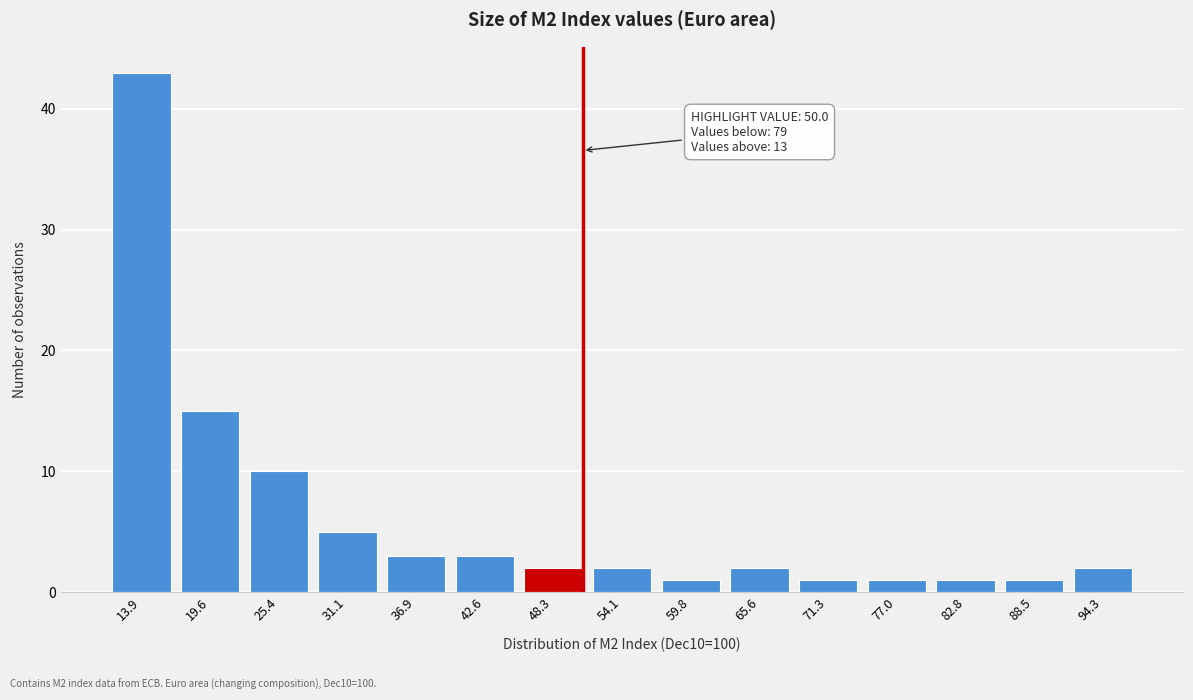

Reading right to left, extract all data points from this chart.

94.3=2	88.5=1	82.8=1	77.0=1	71.3=1	65.6=2	59.8=1	54.1=2	48.3=2	42.6=3	36.9=3	31.1=5	25.4=10	19.6=15	13.9=43